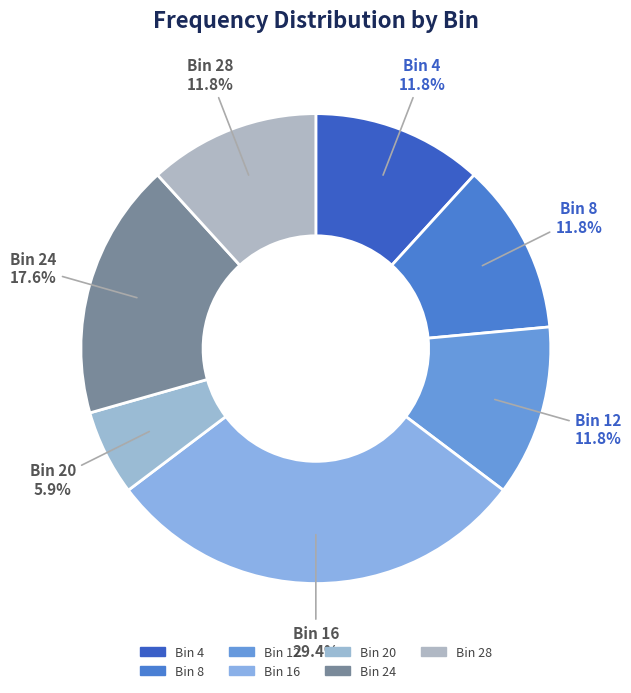

Does Bin 28 account for over 50% of the chart?

No